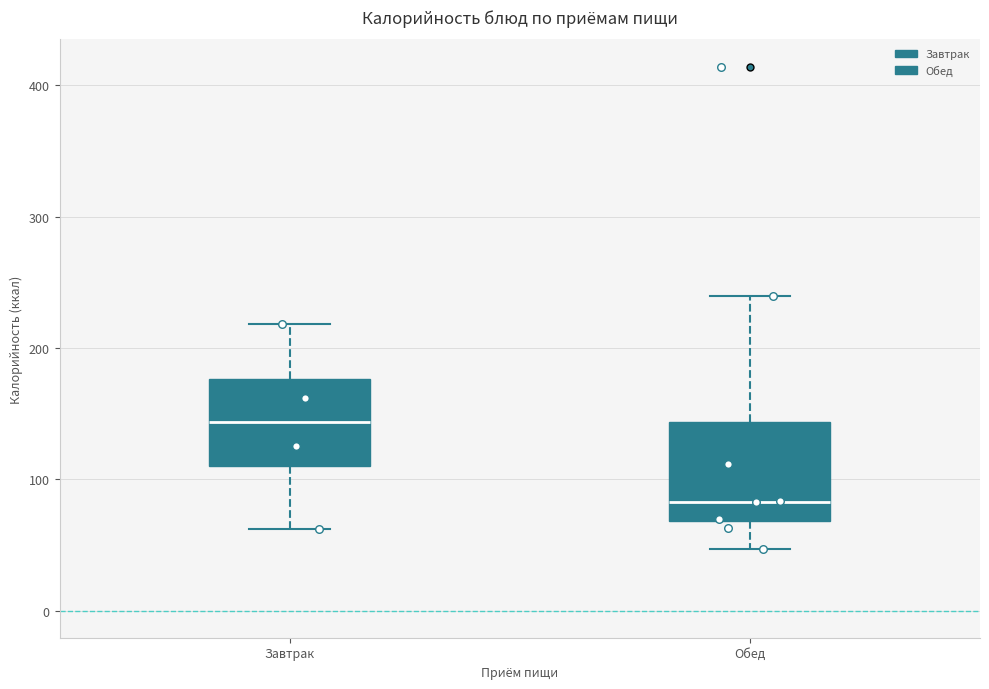

Reading left to right, read every box against the y-axis: the position of its median line, the range the box covers, and the ends of its whiskers. The values are not printed on the chart, so give them approximately, as read against the axis.

Завтрак: median 140, box 110 to 180, whiskers 60 to 220
Обед: median 80, box 70 to 140, whiskers 50 to 240